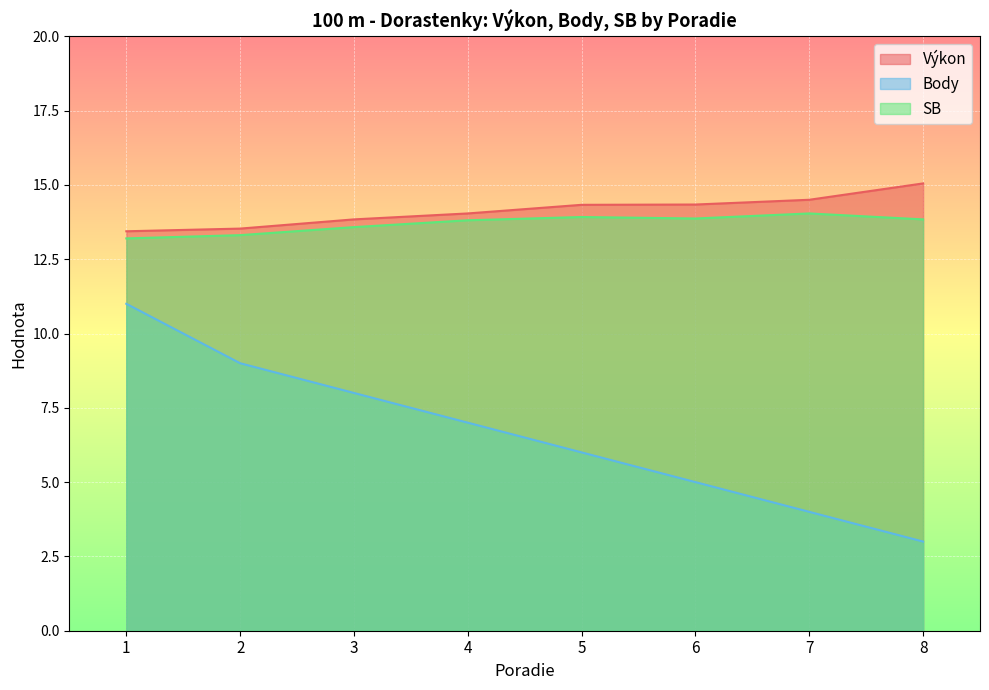

The value of SB at 4 is 7.1. True or false?

False